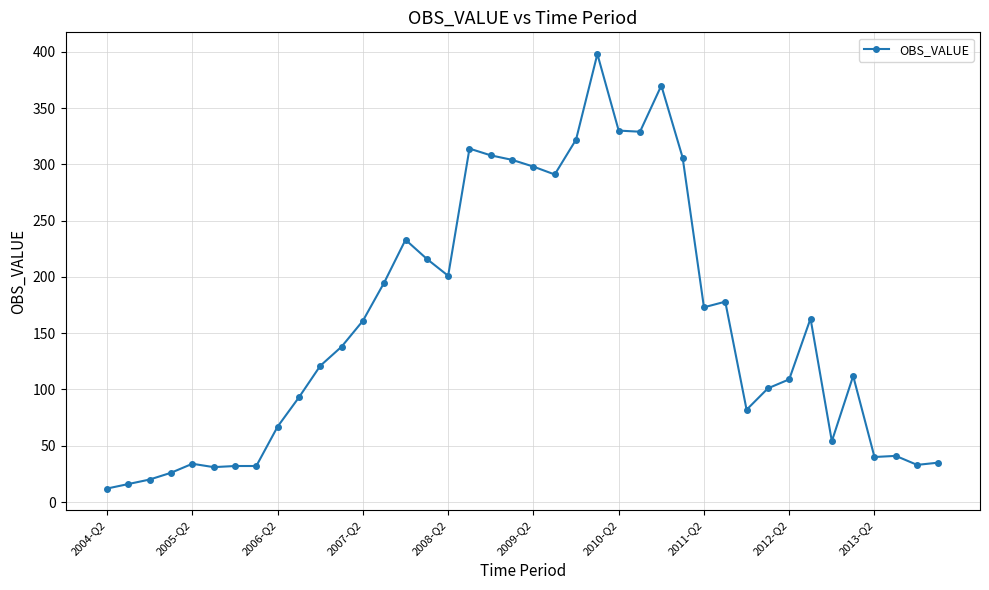

True or false: the data has more than 0 interior local peaks.

True